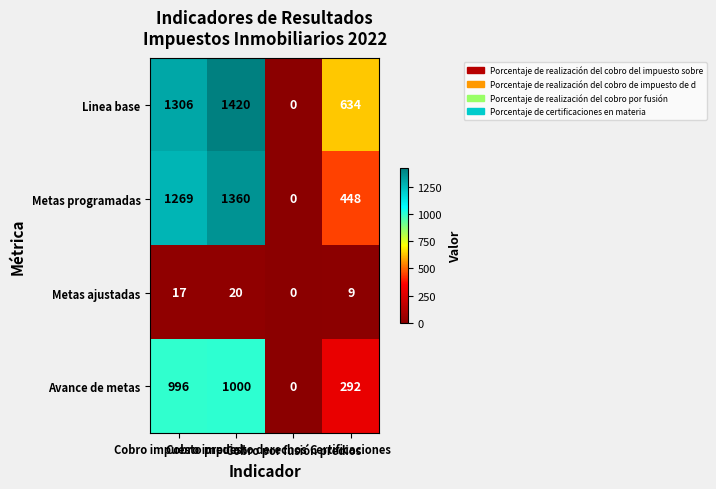

What is the maximum value shown in the chart?

1420